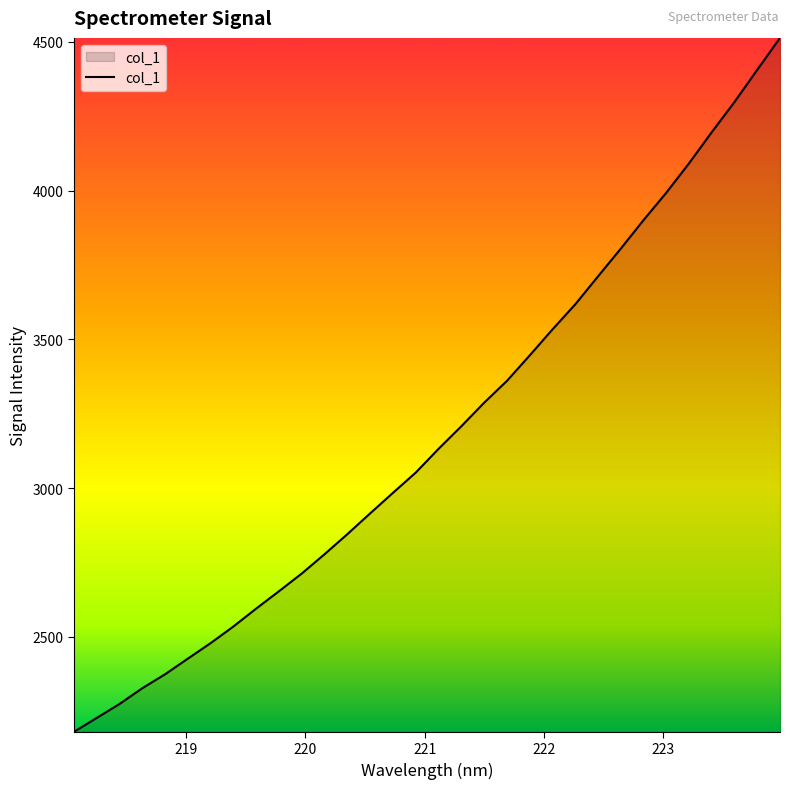

What is the smallest value displayed?

2180.3